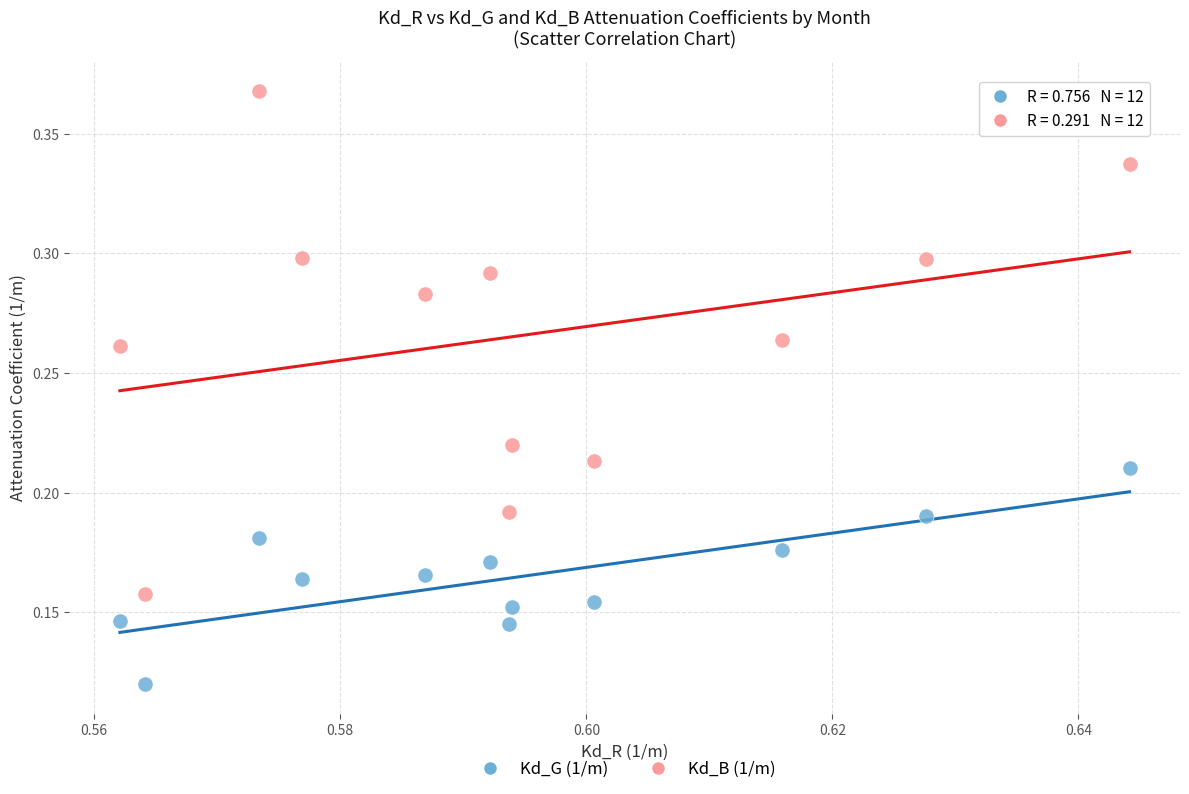

Which series contains the highest Y value?

Kd_B (1/m)